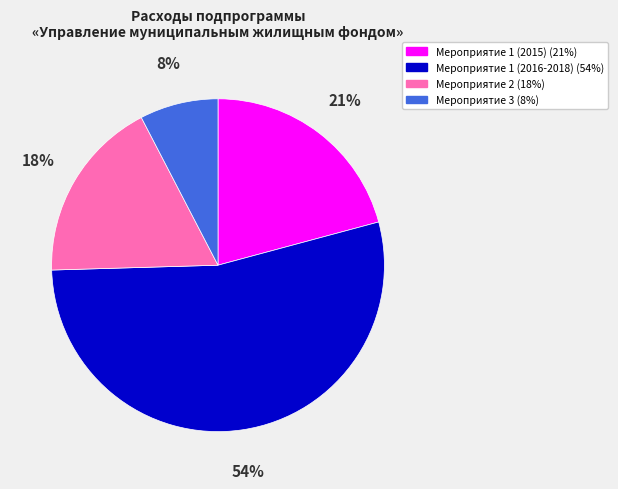

What is the smallest slice in the pie chart?

Мероприятие 3